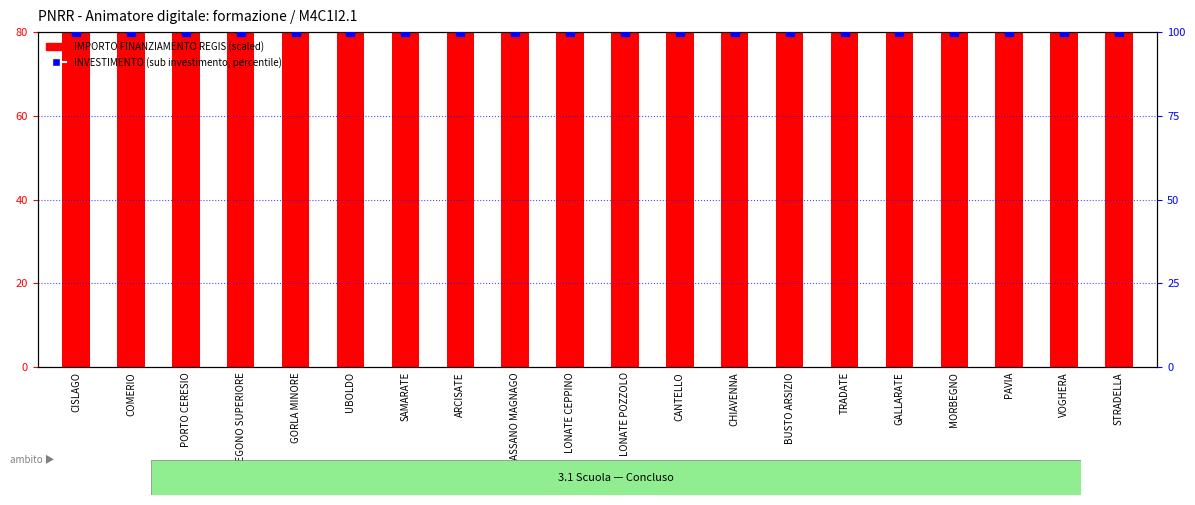

What are all the series names shown in the legend?

IMPORTO FINANZIAMENTO REGIS, INVESTIMENTO (sub)